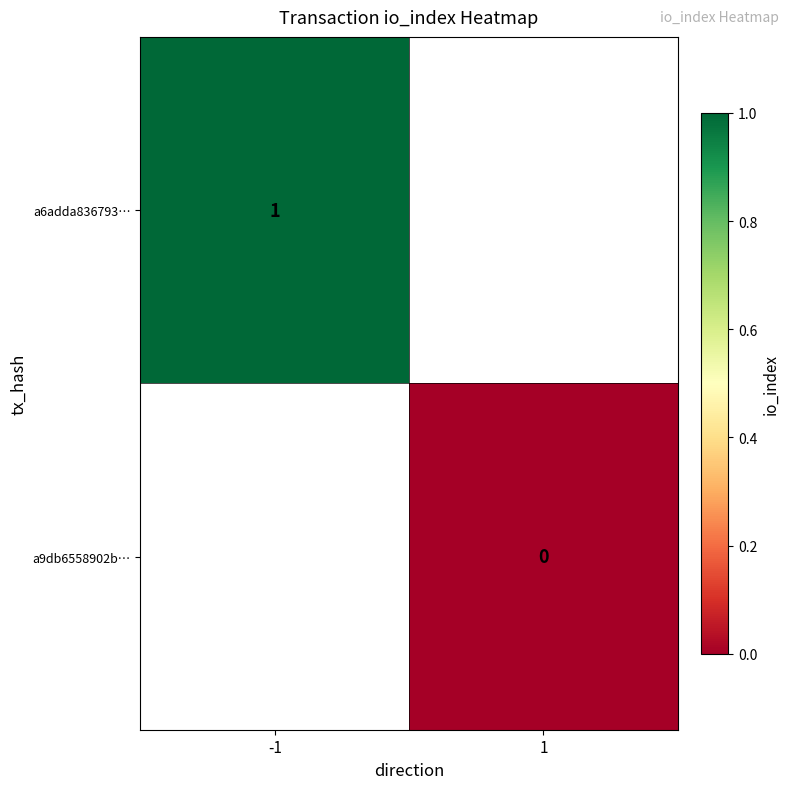

Which category has the highest value across all series?

-1